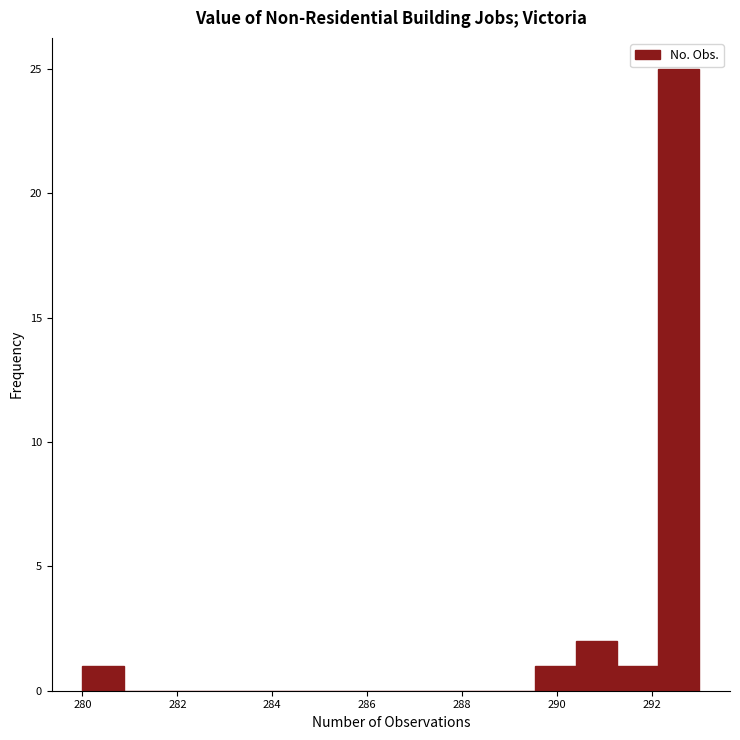

Reading left to right, list every bar in this chart as the range it spans on the x-axis followed by its height. Neither the bar edges nor the heights are printed on the chart, so give them approximately, as read against the axes.

280.0 to 280.8: 1
280.8 to 281.8: 0
281.8 to 282.6: 0
282.6 to 283.4: 0
283.4 to 284.4: 0
284.4 to 285.2: 0
285.2 to 286.0: 0
286.0 to 287.0: 0
287.0 to 287.8: 0
287.8 to 288.6: 0
288.6 to 289.6: 0
289.6 to 290.4: 1
290.4 to 291.2: 2
291.2 to 292.2: 1
292.2 to 293.0: 25